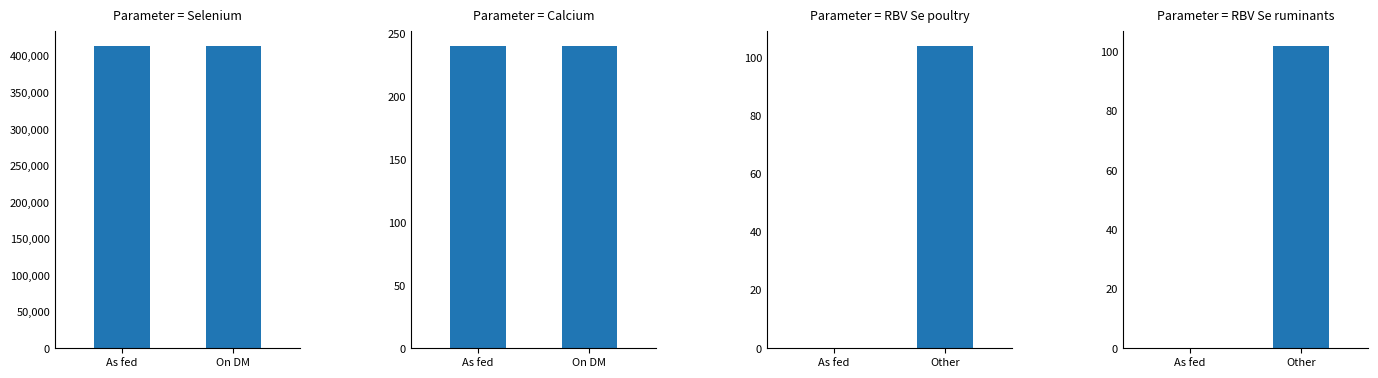

What is the maximum value for Parameter = RBV Se ruminants?

102